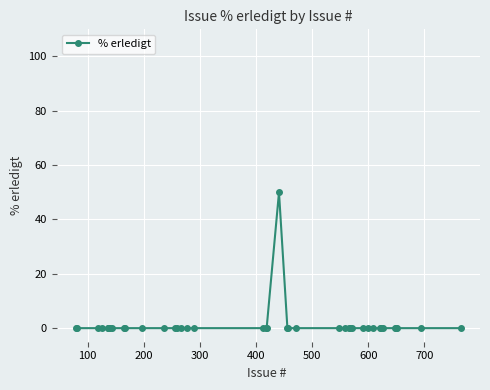

What is the greatest value displayed?

50